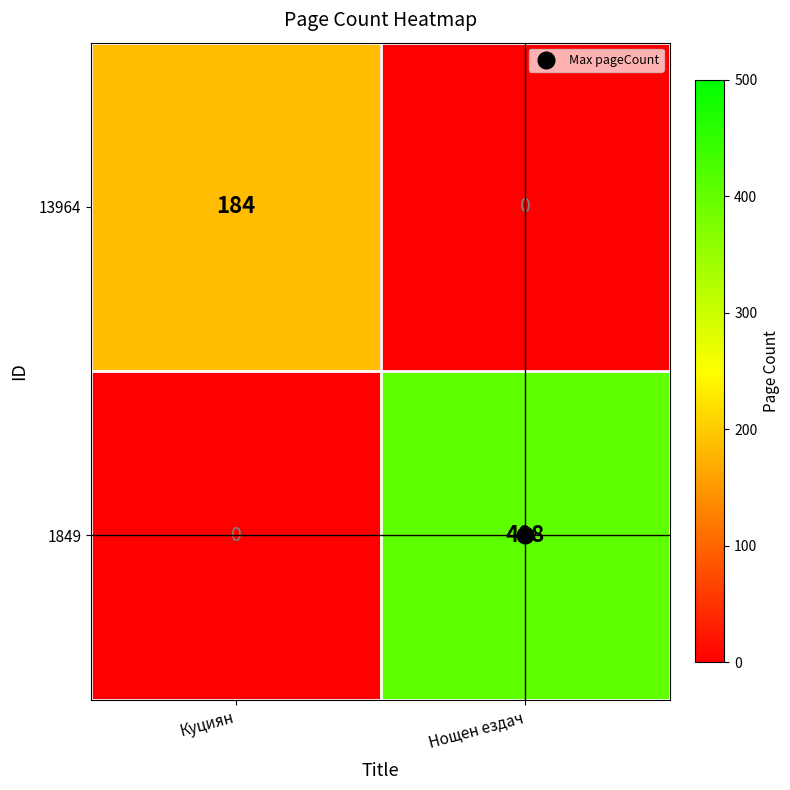

Where is 1849 nearest to the value 204?

Куциян